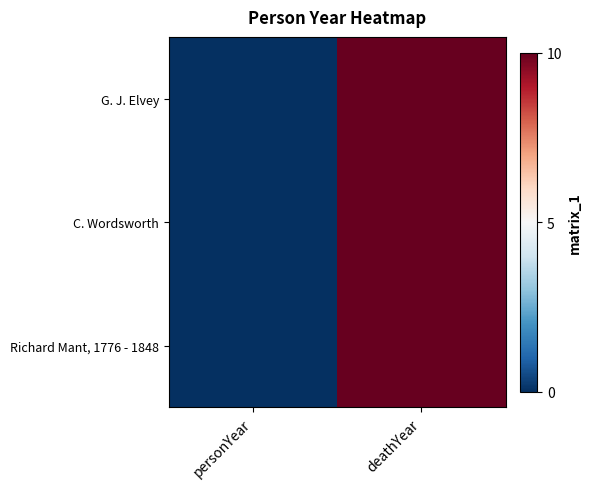

Rank the series by their maximum value, from highest to lowest.

G. J. Elvey, C. Wordsworth, Richard Mant, 1776 - 1848